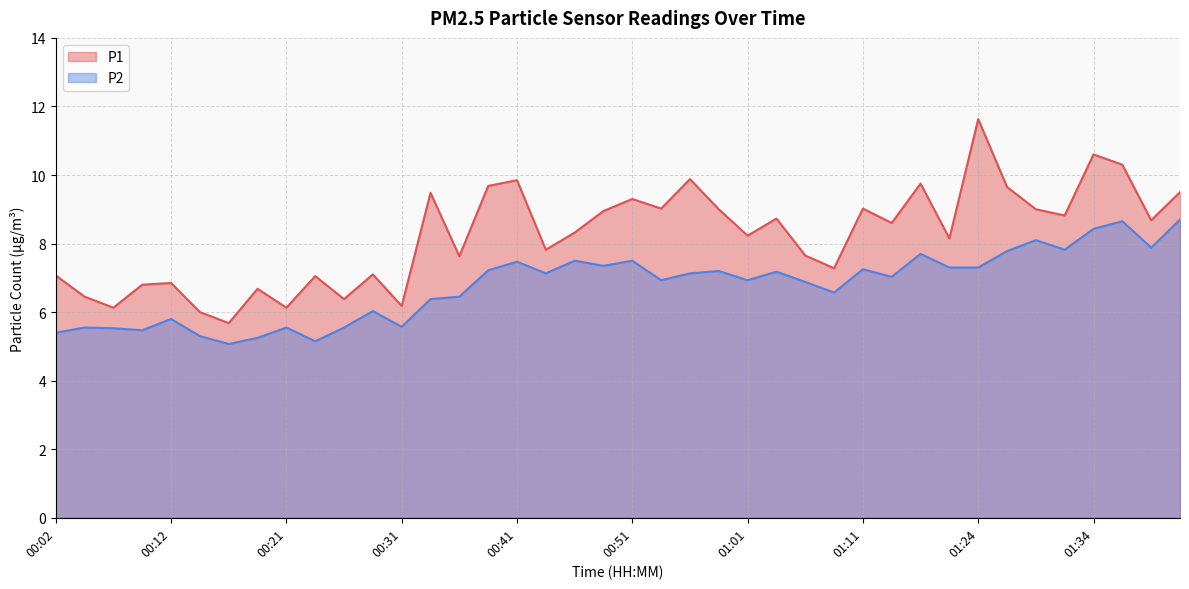

Is the value of P1 at 00:51 greater than the value of P2 at 00:46?

Yes